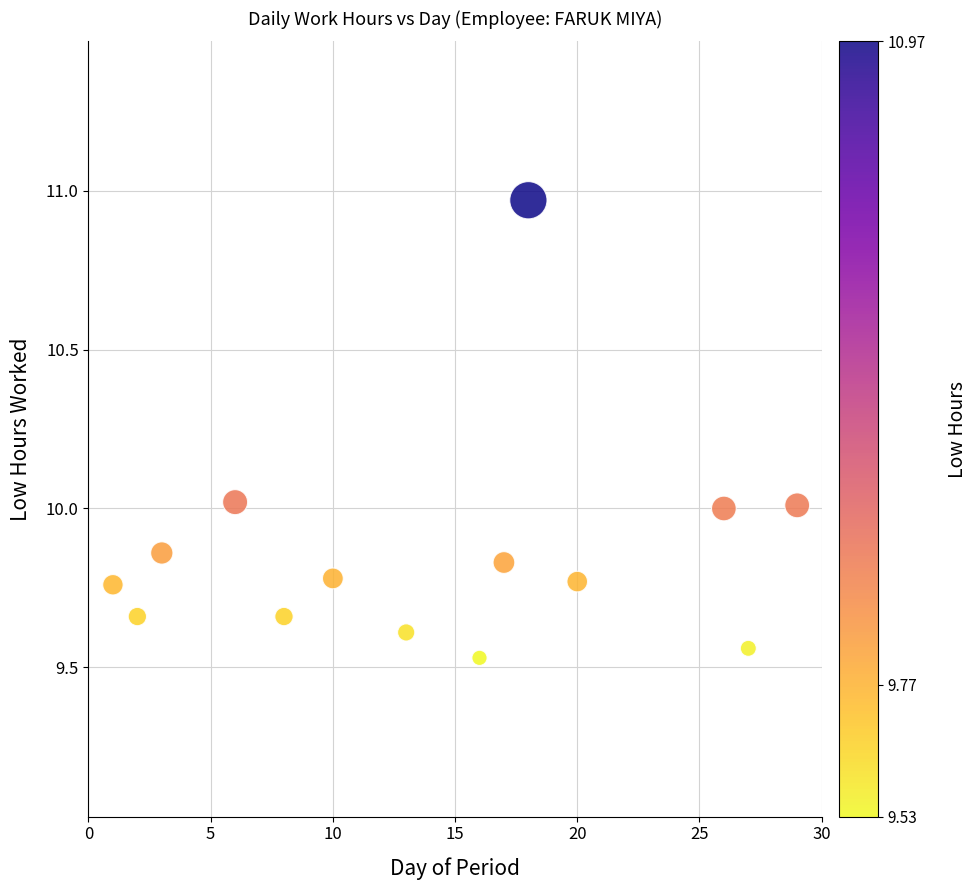

What is the range of X values (max minus min)?

28.0